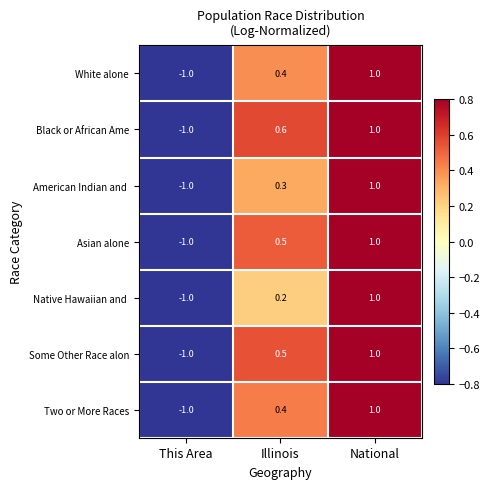

At which category is the sum across all series the highest?

National